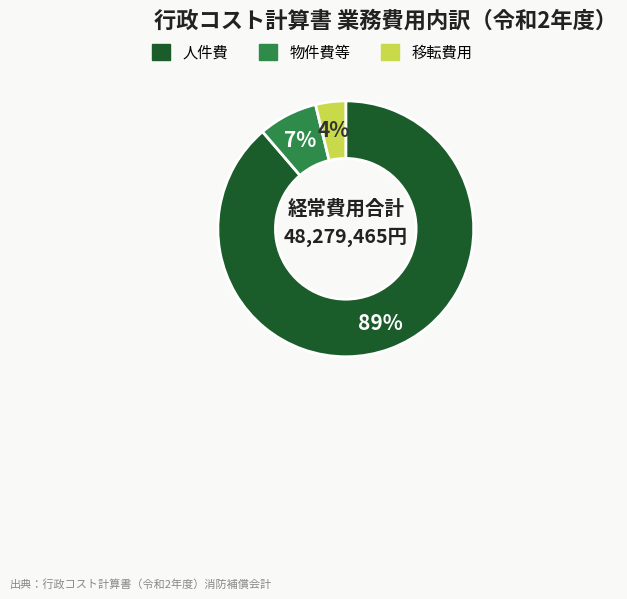

To the nearest percent, what is the average slice percentage?

33%